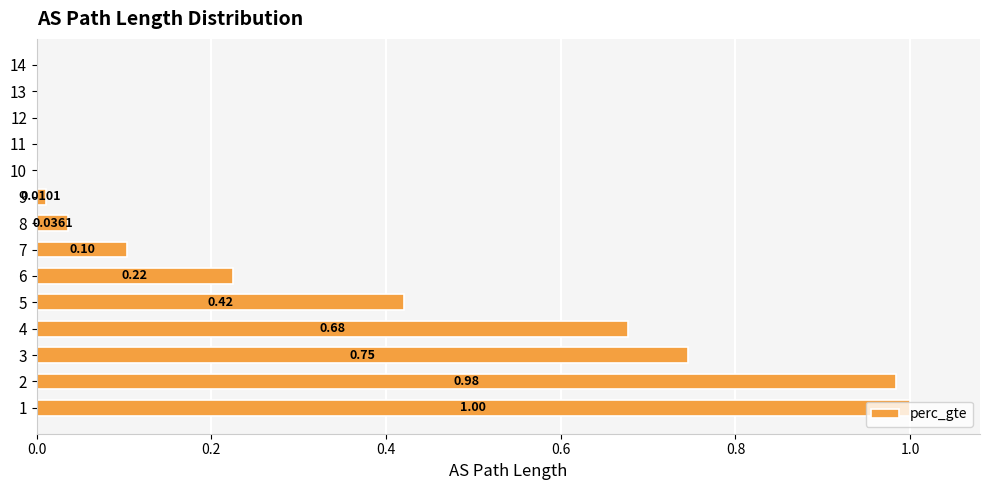

What is the sum of all values?

4.2